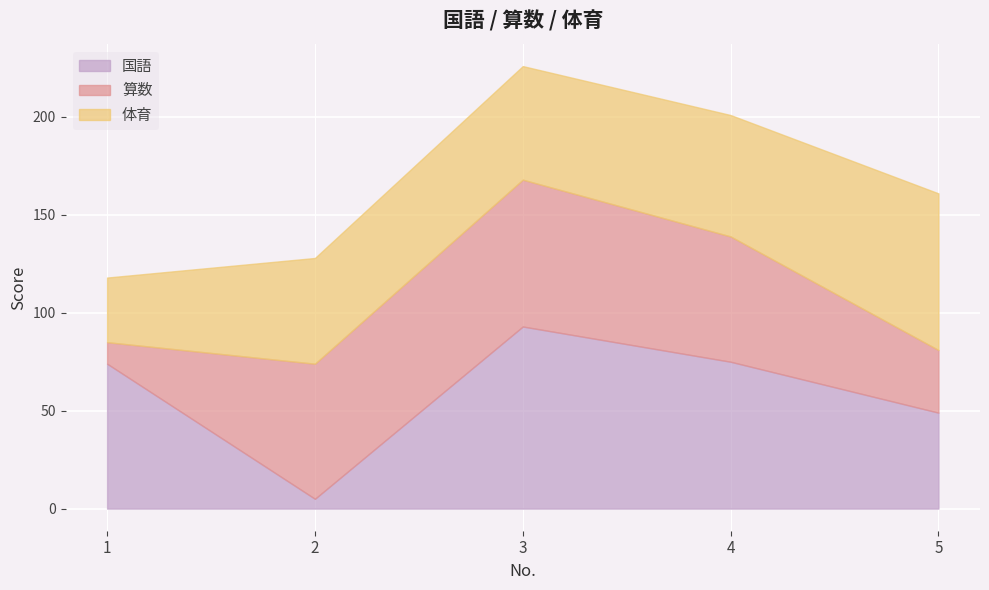

Read the 体育 value at 1.

33